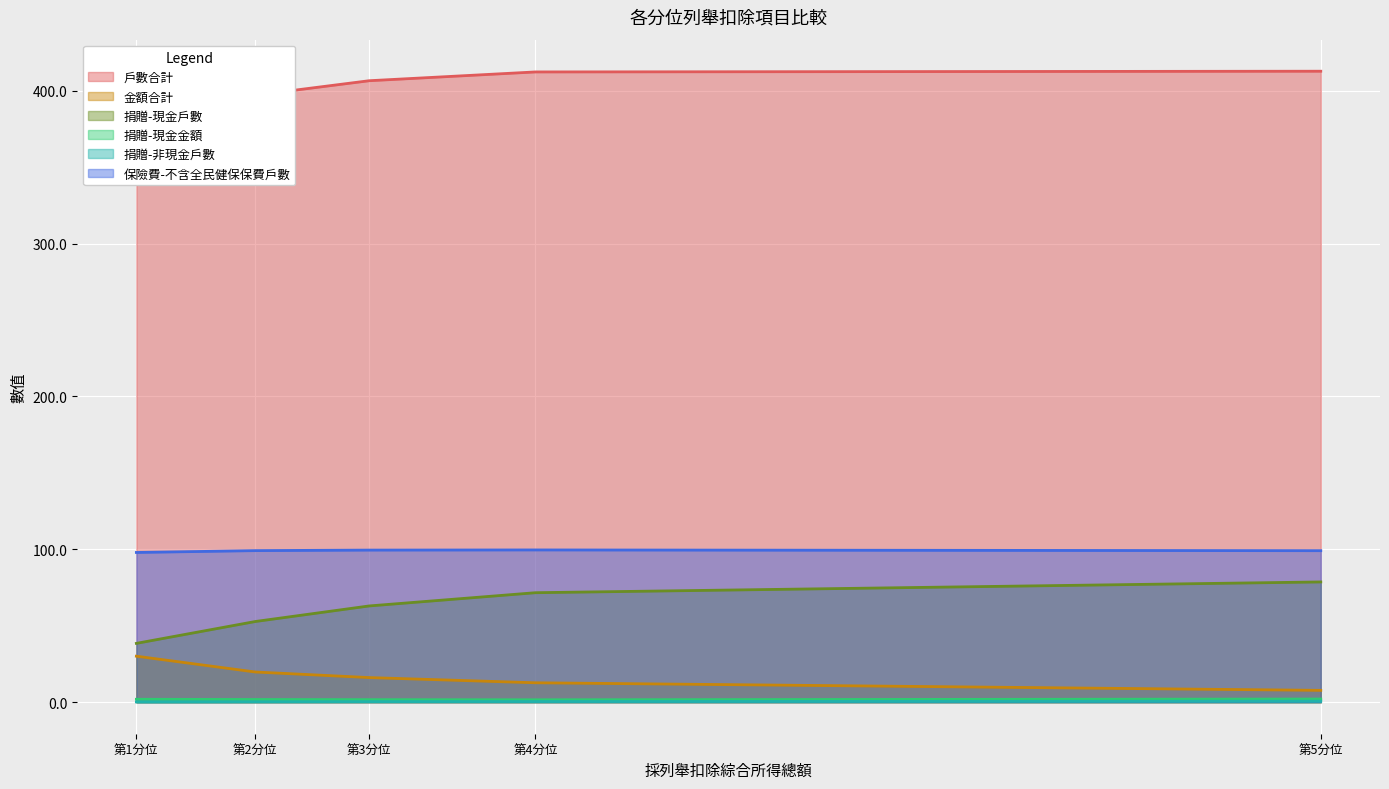

What is the value of the 金額合計 point at the 2nd from the left?

19.7